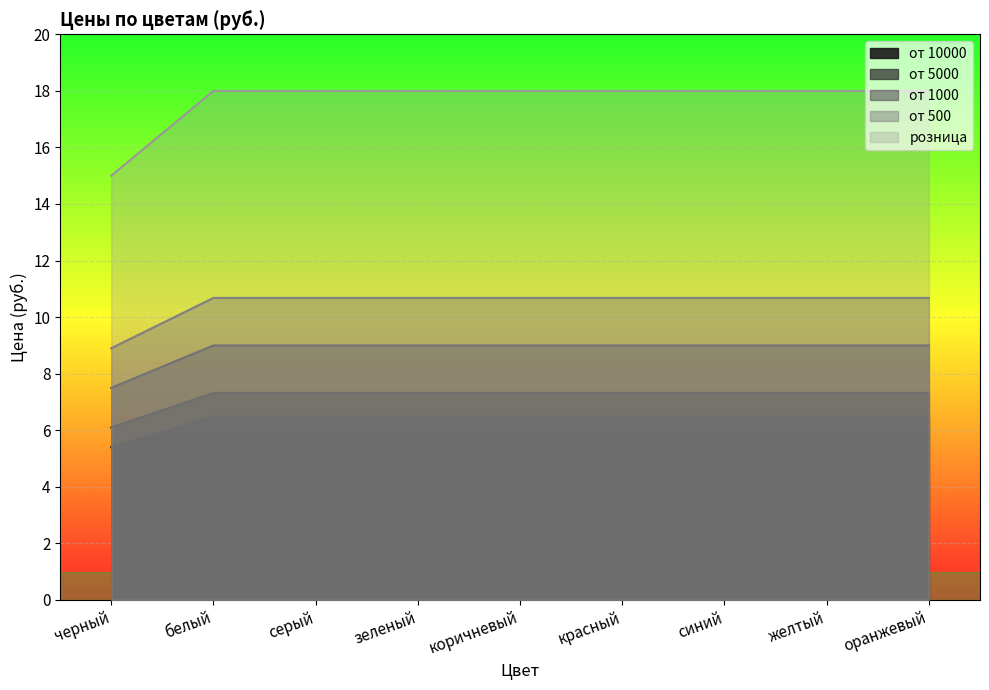

True or false: от 10000 has a value of 3.0 at синий.

False